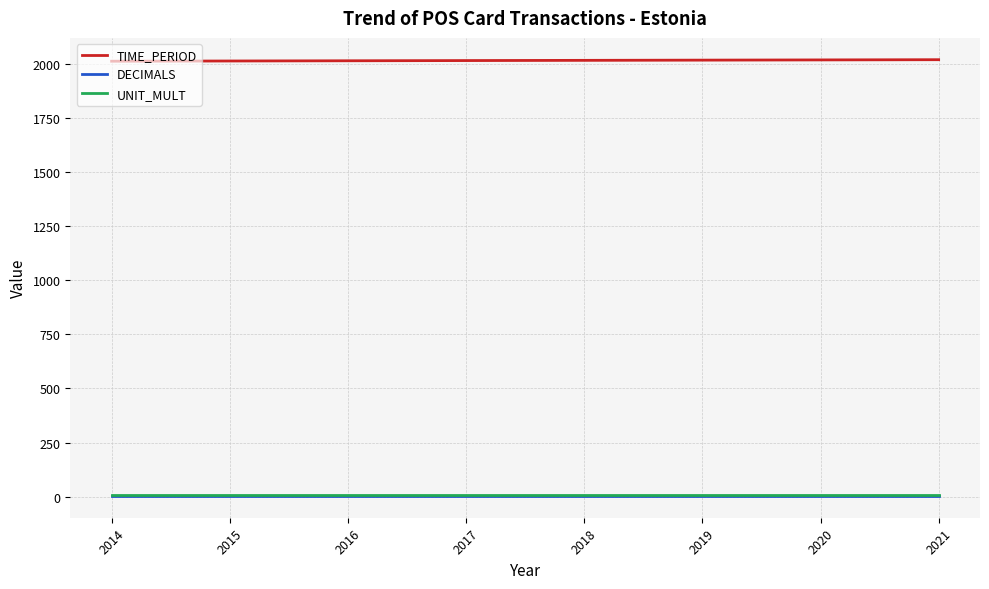

The TIME_PERIOD series shows 2017 at 2017. True or false?

True